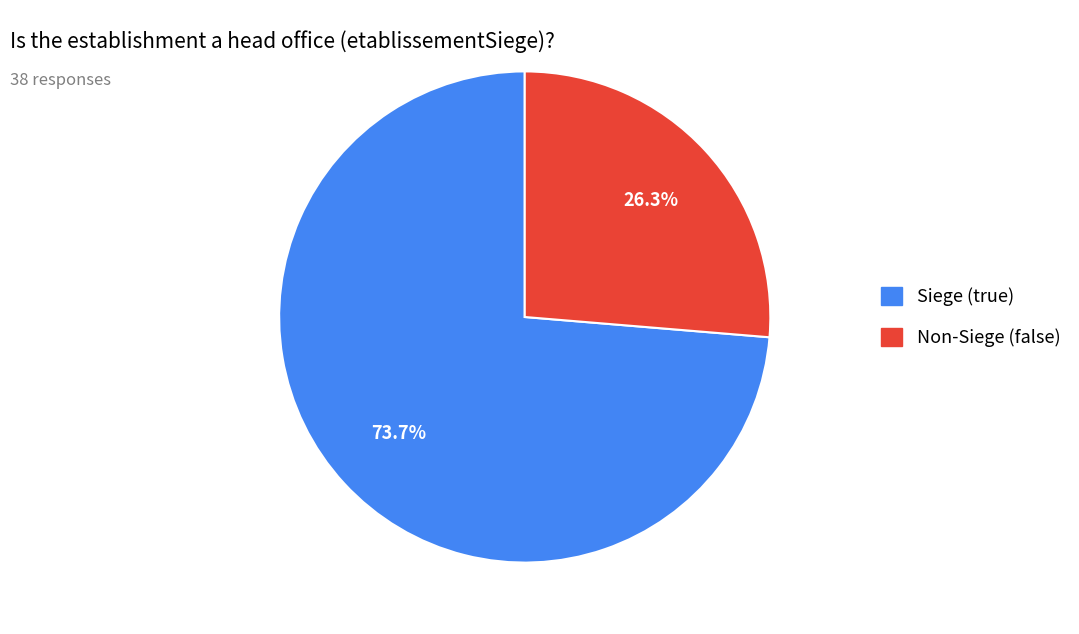

Is there any slice that represents more than half of the pie?

Yes